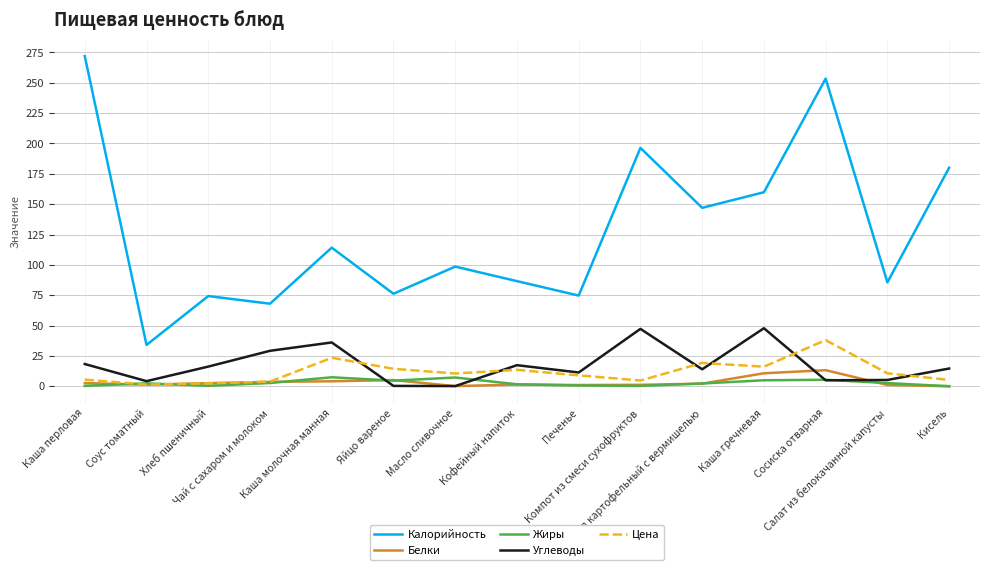

What is the maximum value shown in the chart?

272.0